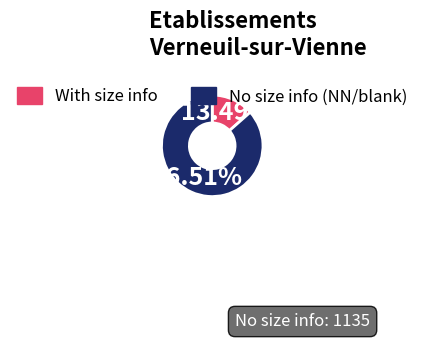

Is there any slice that represents more than half of the pie?

Yes